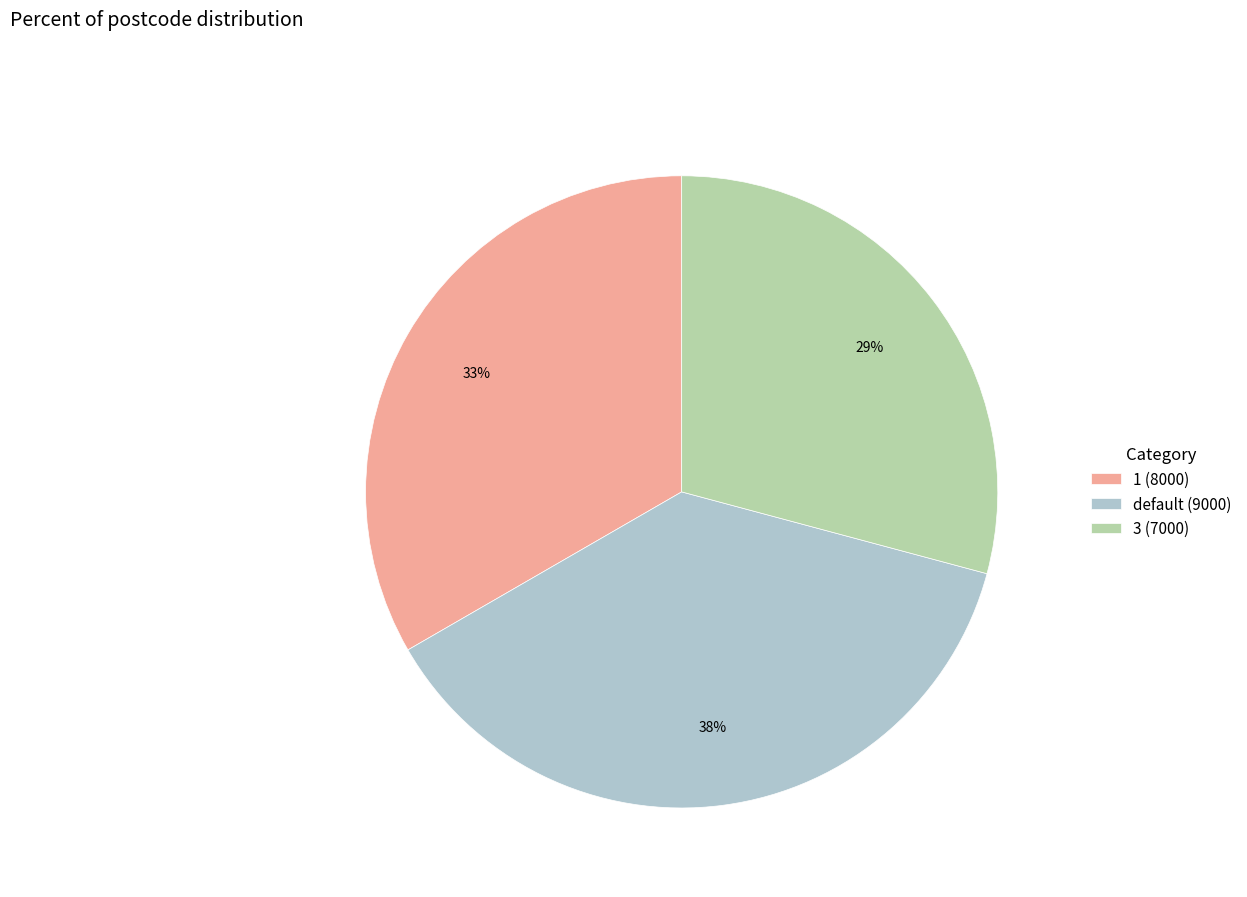

What percentage is the 3 (7000) slice, to the nearest percent?

29%